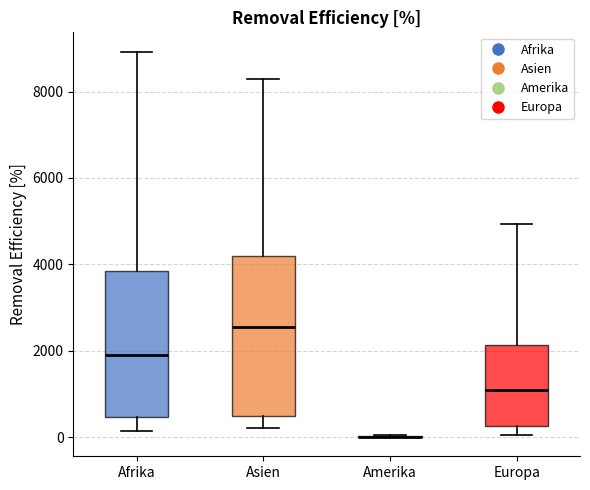

Reading left to right, transcribe this box plot: for each box, give where its median line is, the range the box spans, and where its two whiskers end, as read against the y-axis. The values are not printed on the chart, so give them approximately, as read against the axis.

Afrika: median 1800, box 400 to 3800, whiskers 200 to 9000
Asien: median 2600, box 400 to 4200, whiskers 200 to 8200
Amerika: box collapsed to a line at 0, whiskers 0 to 0
Europa: median 1000, box 200 to 2200, whiskers 0 to 5000